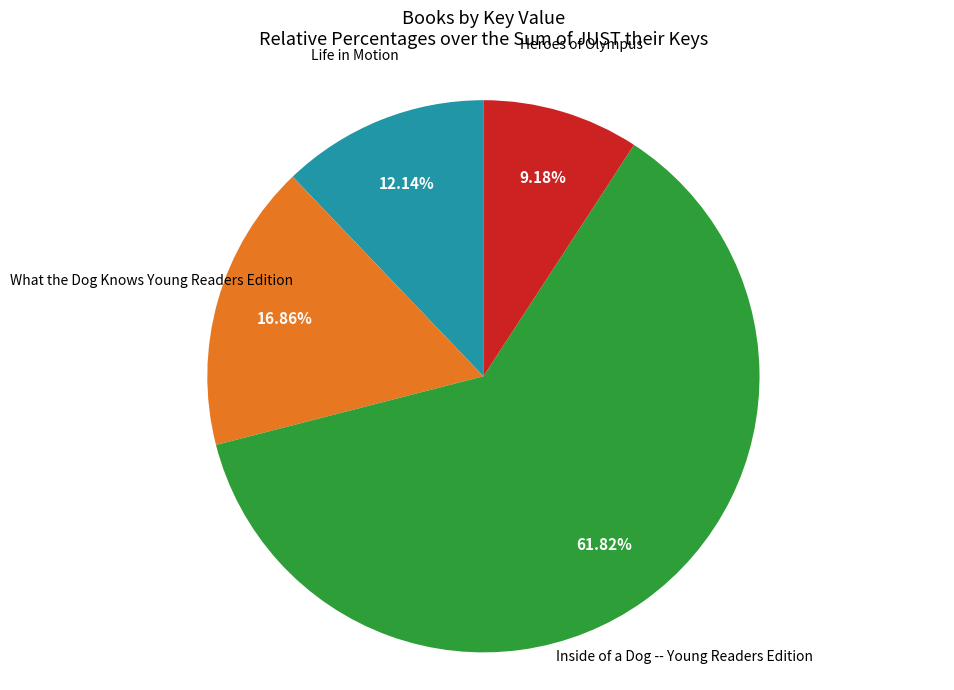

Does any single category account for the majority?

Yes